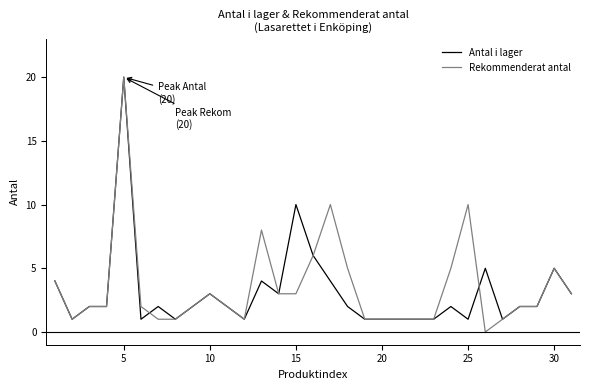

What is the maximum value shown in the chart?

20